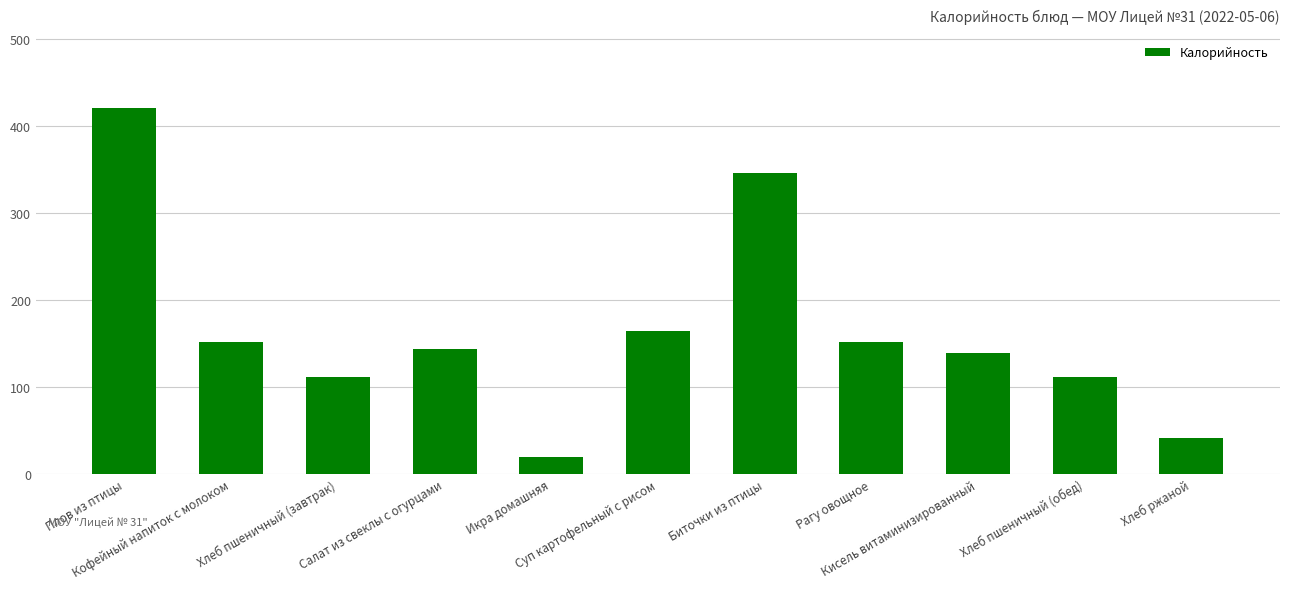

What value does the data have at Суп картофельный с рисом?

164